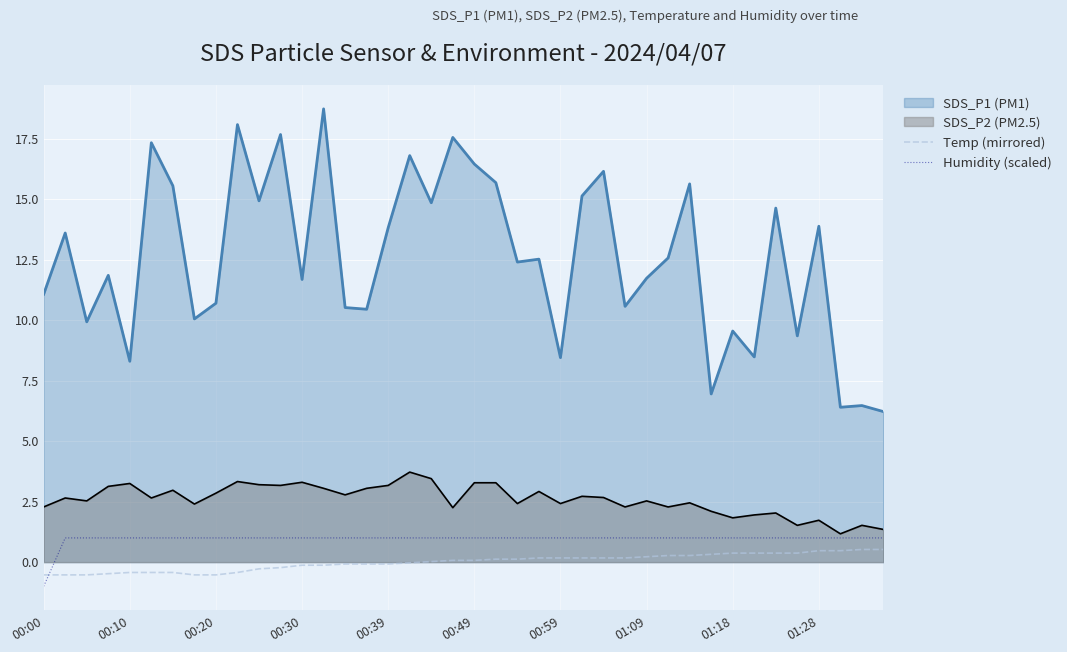

What is the greatest value displayed?

18.7